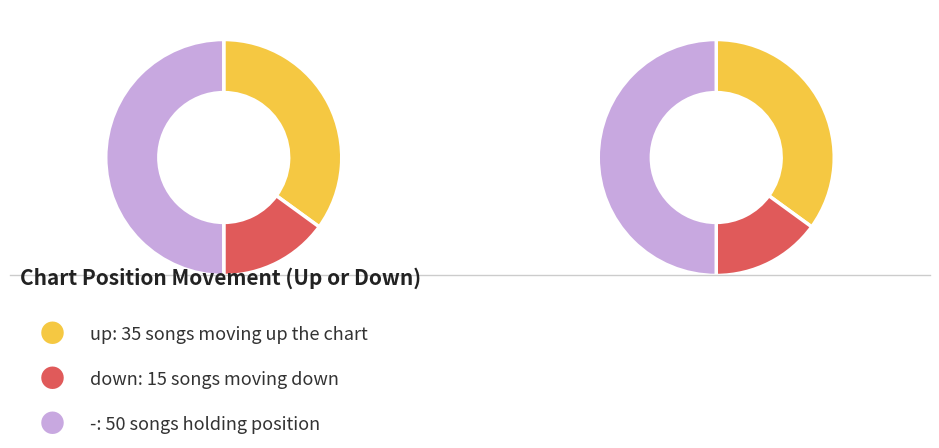

How many slices are in this pie chart?

3